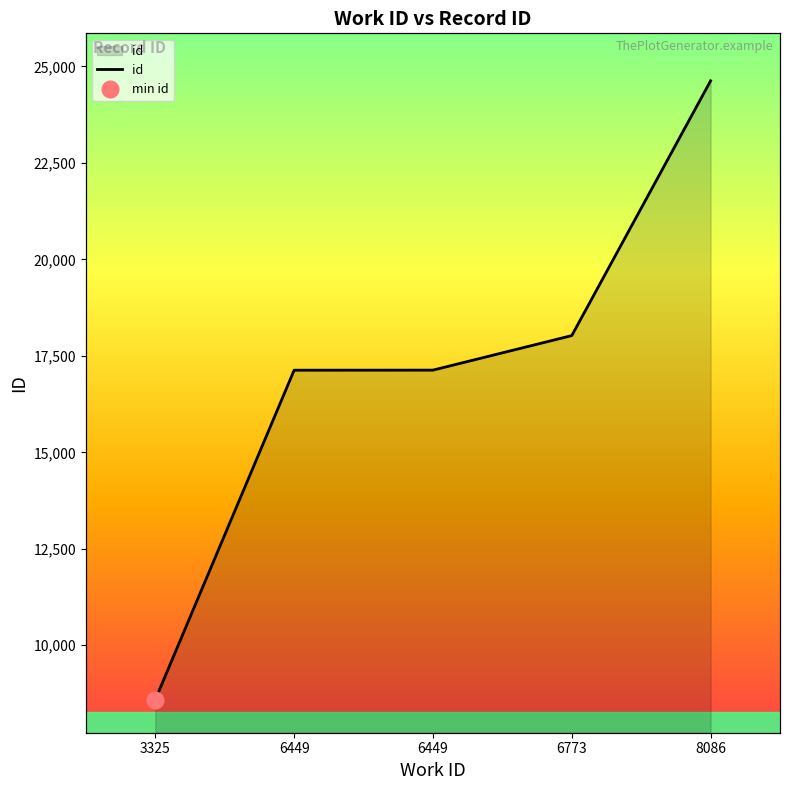

True or false: the data has more than 0 interior local peaks.

False